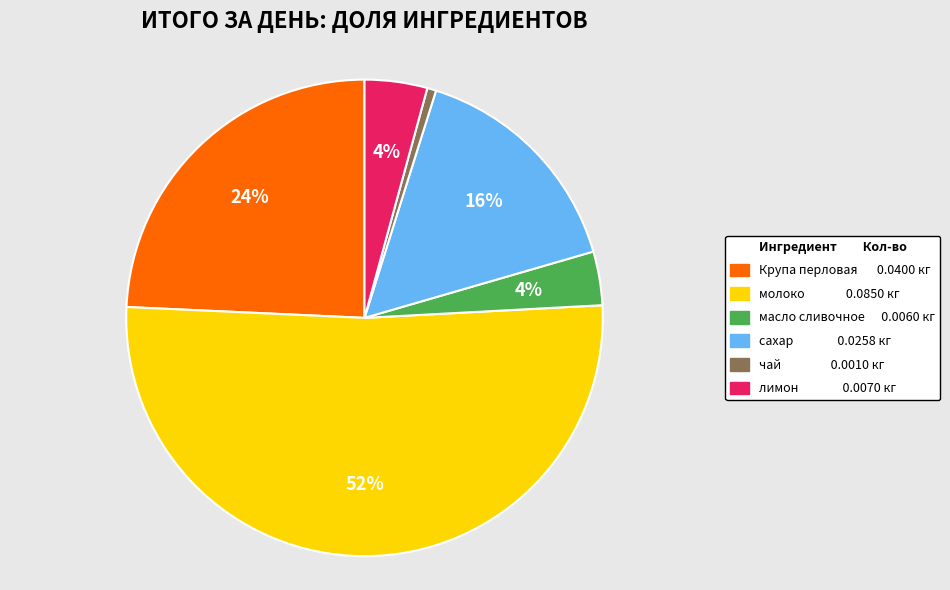

To the nearest percent, what is the average slice percentage?

17%